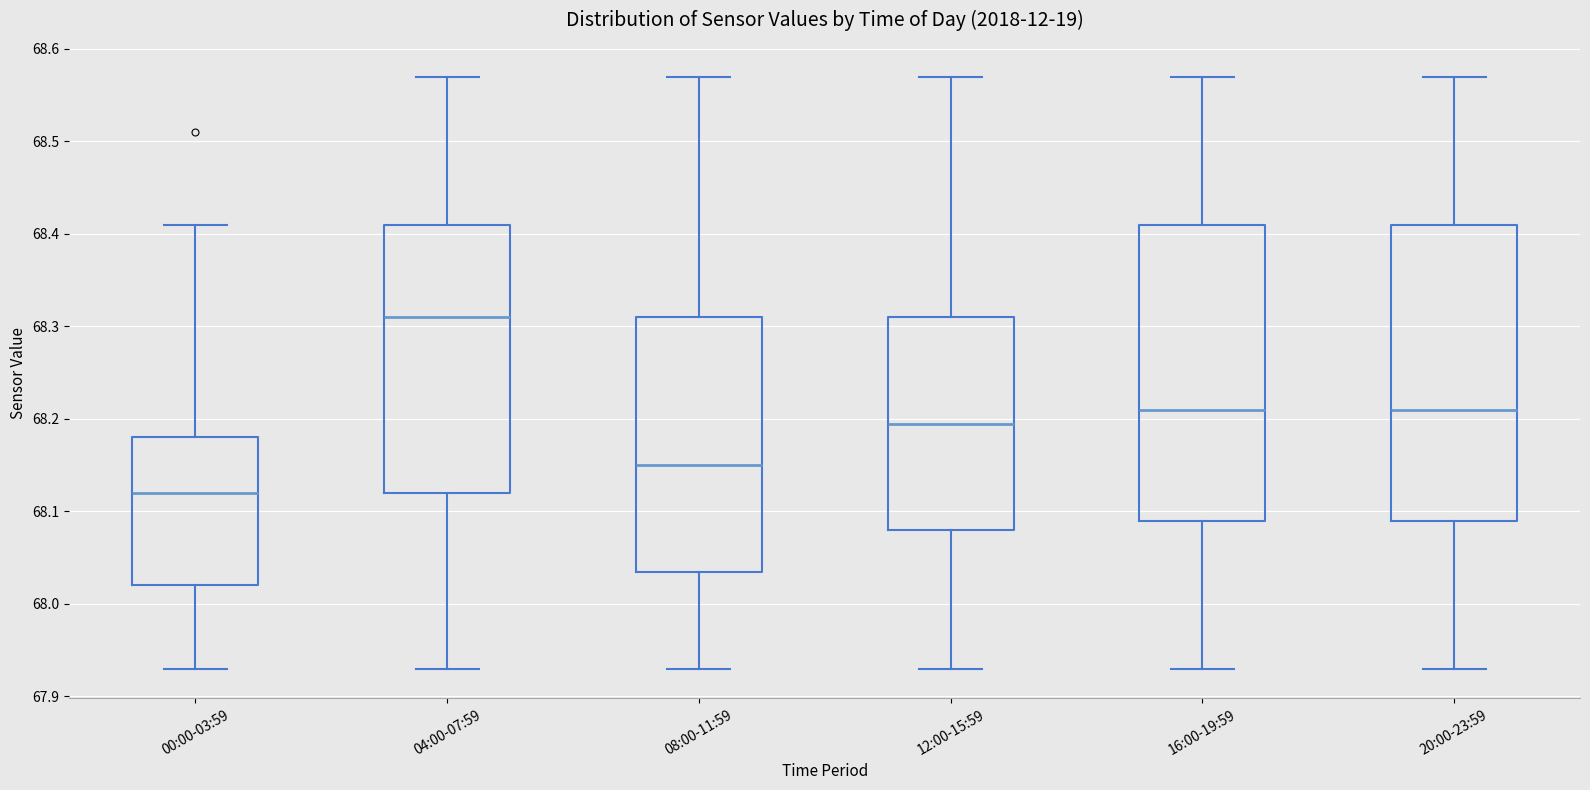

Which box's median line is the lowest?

00:00-03:59